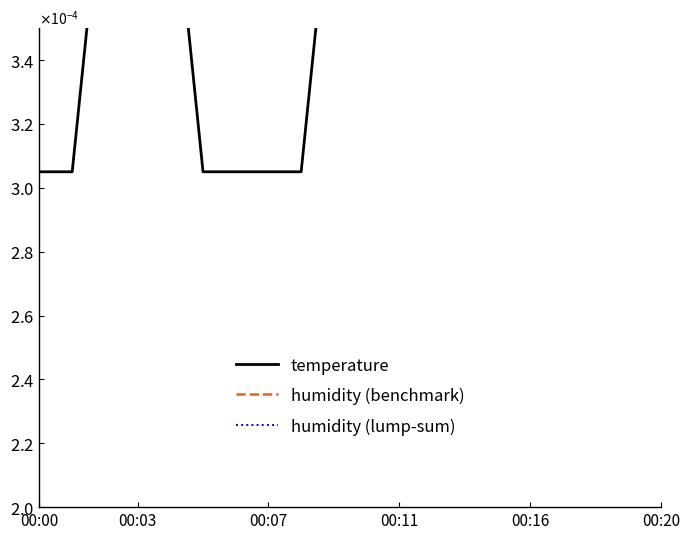

Which series has the largest total across all categories?

humidity (lump-sum)